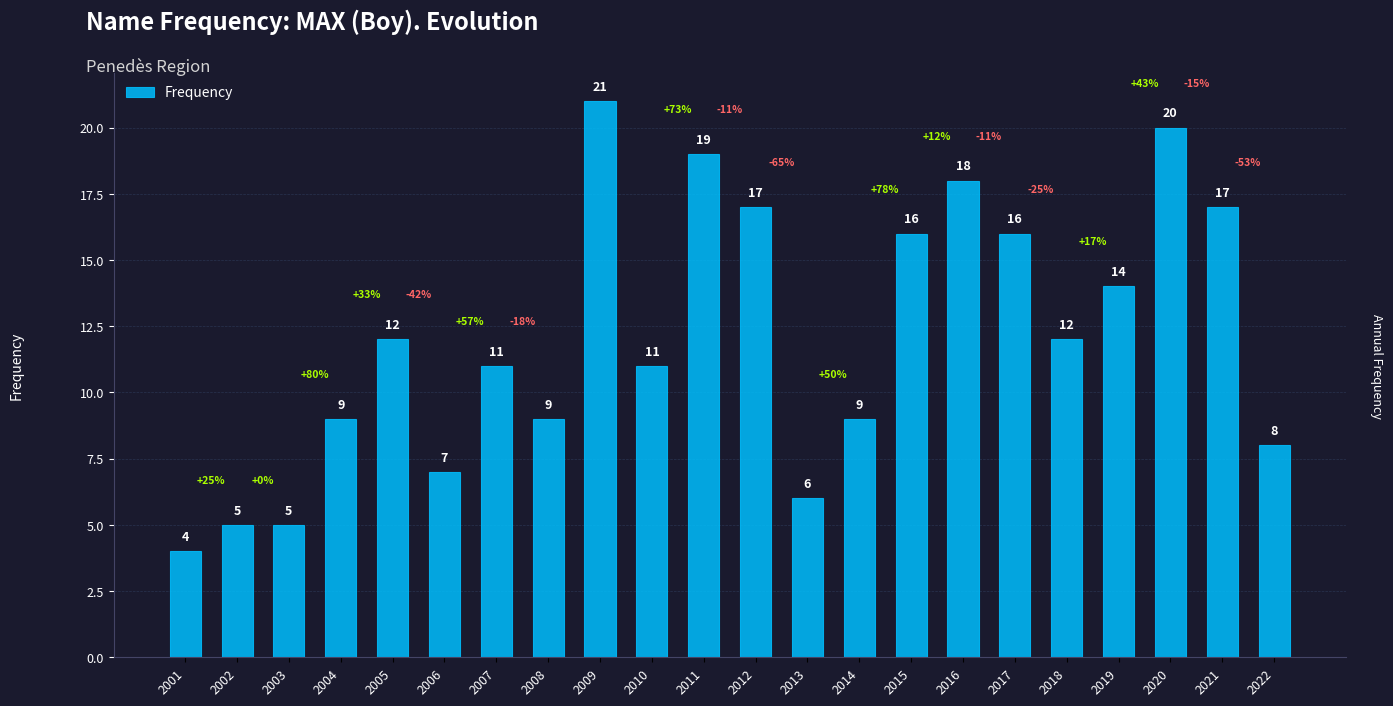

Reading left to right, transcribe all the data shown in this chart.

4	5	5	9	12	7	11	9	21	11	19	17	6	9	16	18	16	12	14	20	17	8